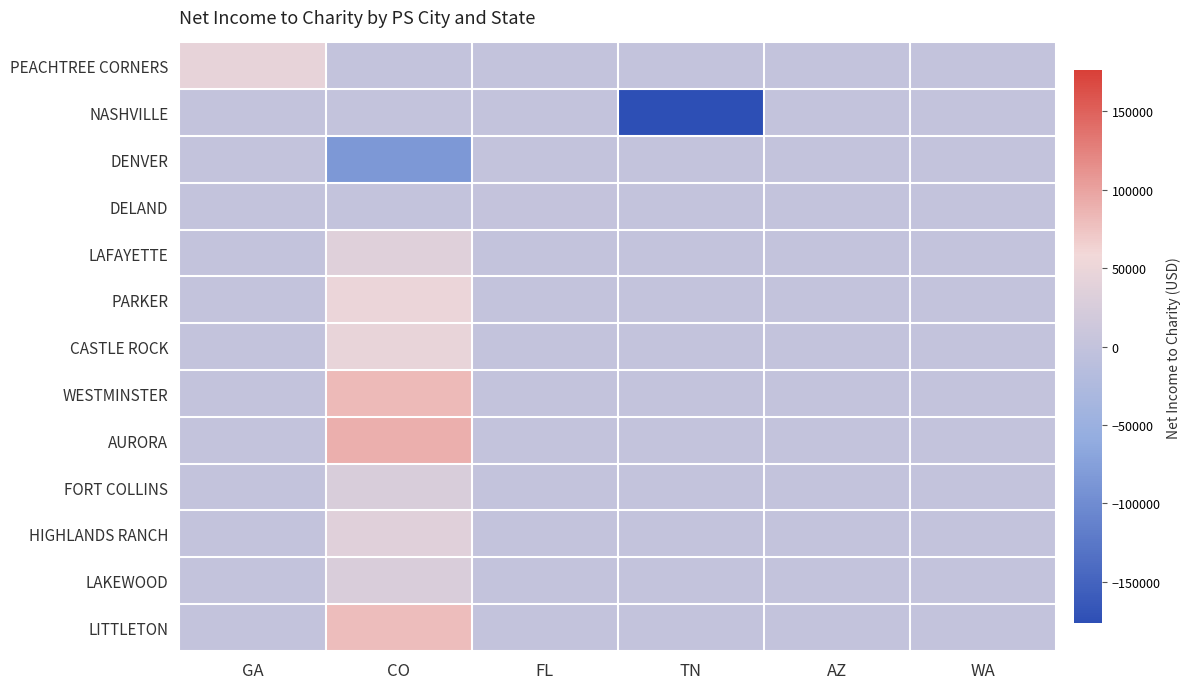

Reading left to right, extract all data points from this chart.

PEACHTREE CORNERS: GA=45087.5	CO=0.0	FL=0.0	TN=0.0	AZ=0.0	WA=0.0
NASHVILLE: GA=0.0	CO=0.0	FL=0.0	TN=-176484.4	AZ=0.0	WA=924.2
DENVER: GA=0.0	CO=-85391.0	FL=0.0	TN=0.0	AZ=0.0	WA=0.0
DELAND: GA=0.0	CO=0.0	FL=2400.4	TN=0.0	AZ=0.0	WA=0.0
LAFAYETTE: GA=0.0	CO=35544.7	FL=0.0	TN=0.0	AZ=0.0	WA=0.0
PARKER: GA=0.0	CO=50479.9	FL=0.0	TN=0.0	AZ=0.0	WA=0.0
CASTLE ROCK: GA=0.0	CO=46254.2	FL=0.0	TN=0.0	AZ=0.0	WA=0.0
WESTMINSTER: GA=0.0	CO=82517.2	FL=0.0	TN=0.0	AZ=0.0	WA=0.0
AURORA: GA=0.0	CO=89960.1	FL=0.0	TN=0.0	AZ=0.0	WA=0.0
FORT COLLINS: GA=0.0	CO=26233.8	FL=0.0	TN=0.0	AZ=0.0	WA=0.0
HIGHLANDS RANCH: GA=0.0	CO=36124.1	FL=0.0	TN=0.0	AZ=0.0	WA=0.0
LAKEWOOD: GA=0.0	CO=28061.6	FL=0.0	TN=0.0	AZ=0.0	WA=0.0
LITTLETON: GA=0.0	CO=78994.1	FL=0.0	TN=0.0	AZ=0.0	WA=0.0